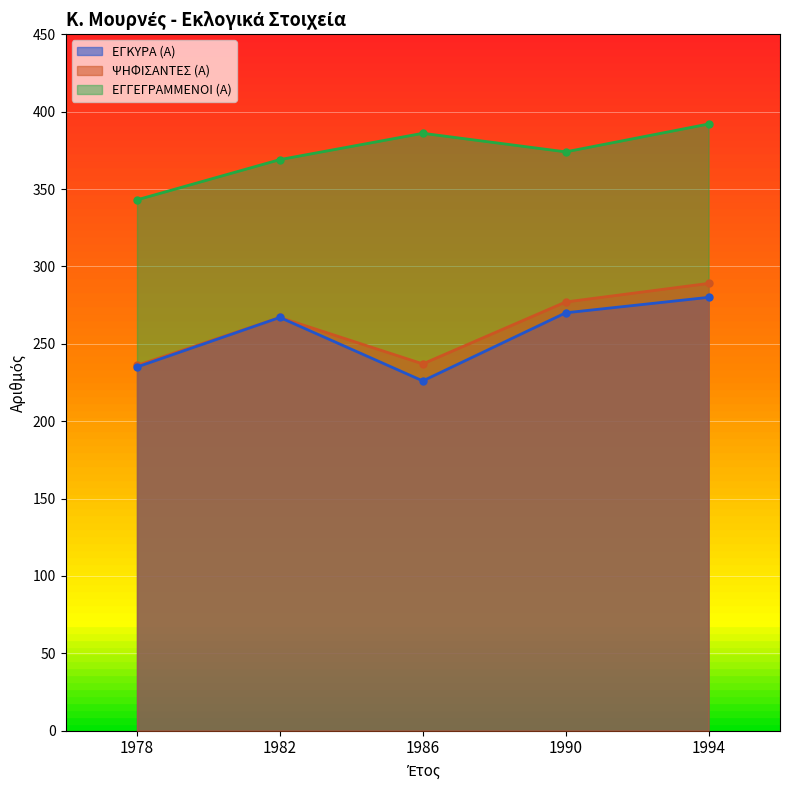

Reading left to right, list all the values displayed in this chart.

ΕΓΓΕΓΡΑΜΜΕΝΟΙ (Α): 343	369	386	374	392
ΨΗΦΙΣΑΝΤΕΣ (Α): 236	267	237	277	289
ΕΓΚΥΡΑ (Α): 235	267	226	270	280